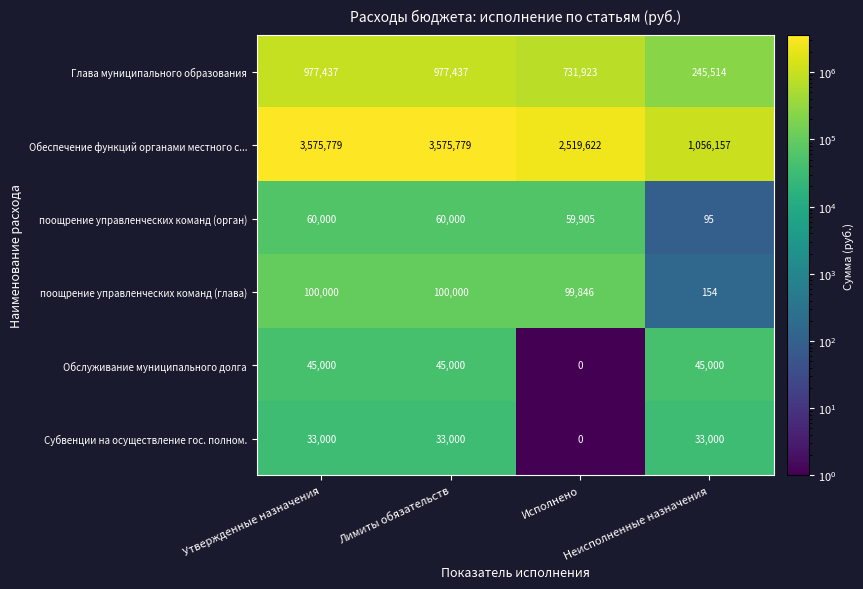

What is the approximate value of Обеспечение функций органами местного с... at Лимиты обязательств?

3575779